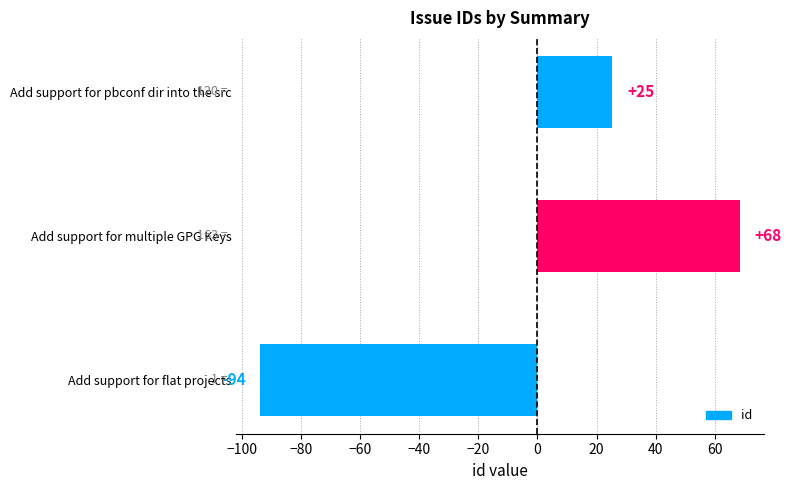

Between Add support for flat projects and Add support for pbconf dir into the src, which is larger?

Add support for pbconf dir into the src